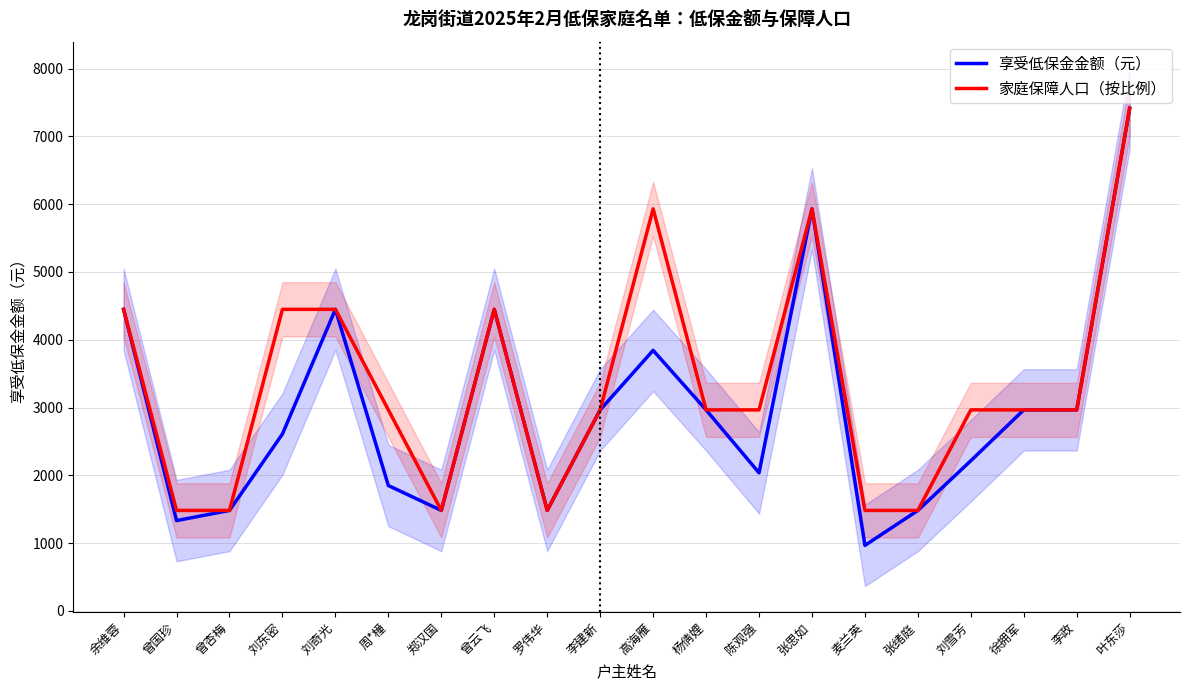

At which category does 享受低保金金额（元） reach its first local peak?

刘奇光